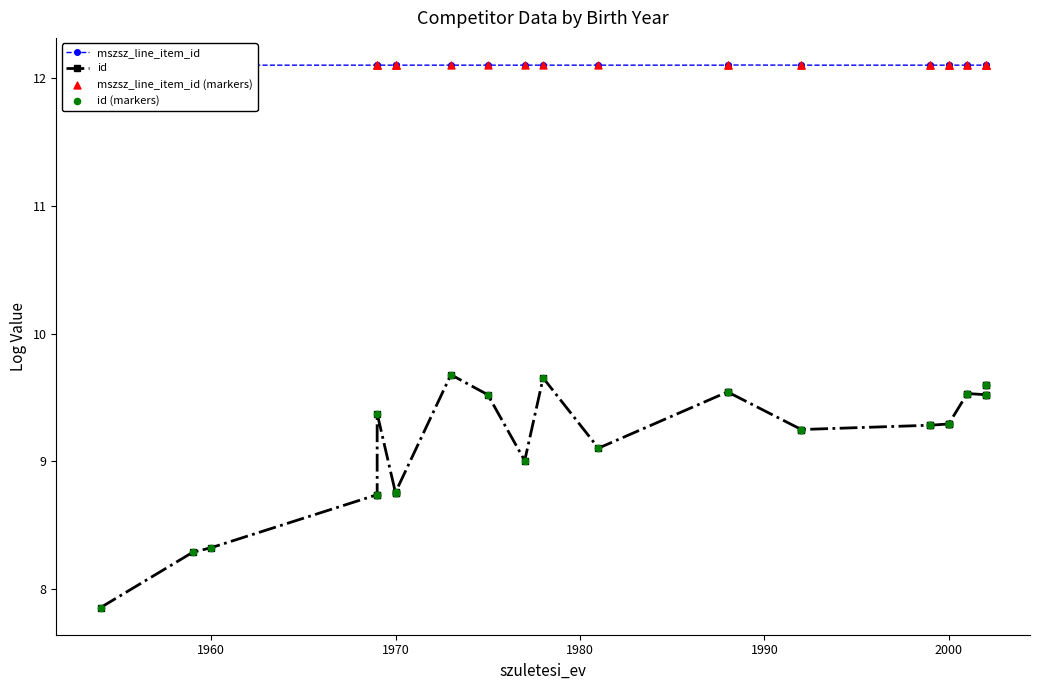

Which series has the largest Y range (max minus min)?

id